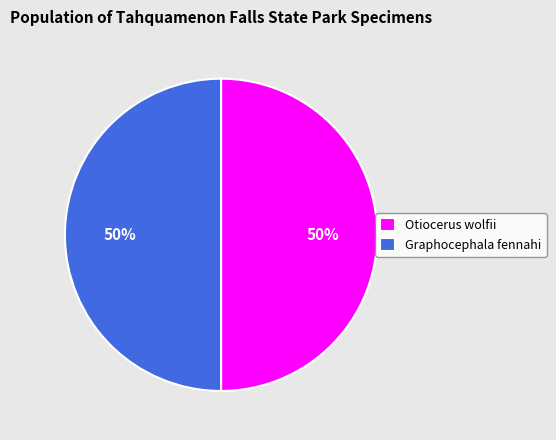

Is it true that Graphocephala fennahi is 50% of the pie?

True